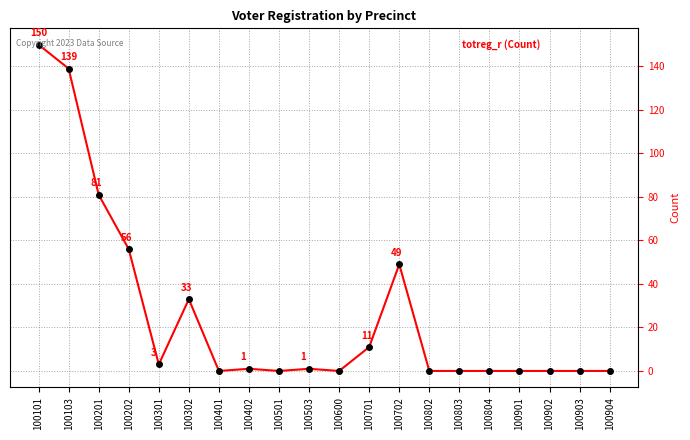

Reading left to right, what are all the values shown in this chart?

100101=150	100103=139	100201=81	100202=56	100301=3	100302=33	100401=0	100402=1	100501=0	100503=1	100600=0	100701=11	100702=49	100802=0	100803=0	100804=0	100901=0	100902=0	100903=0	100904=0